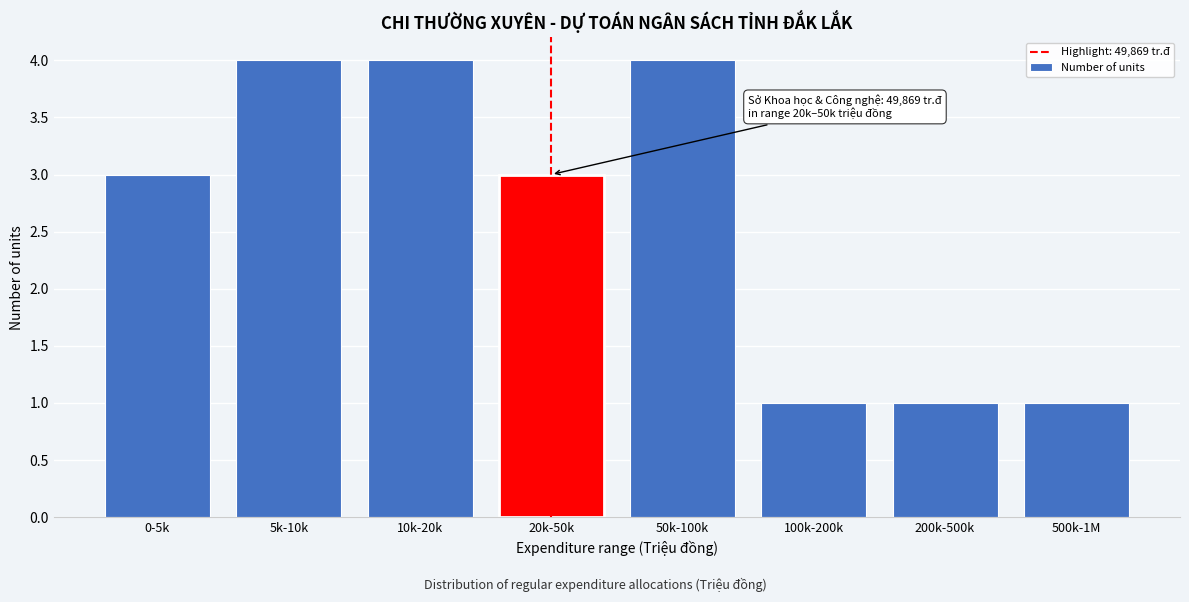

Reading left to right, transcribe all the data shown in this chart.

0-5k=3	5k-10k=4	10k-20k=4	20k-50k=3	50k-100k=4	100k-200k=1	200k-500k=1	500k-1M=1